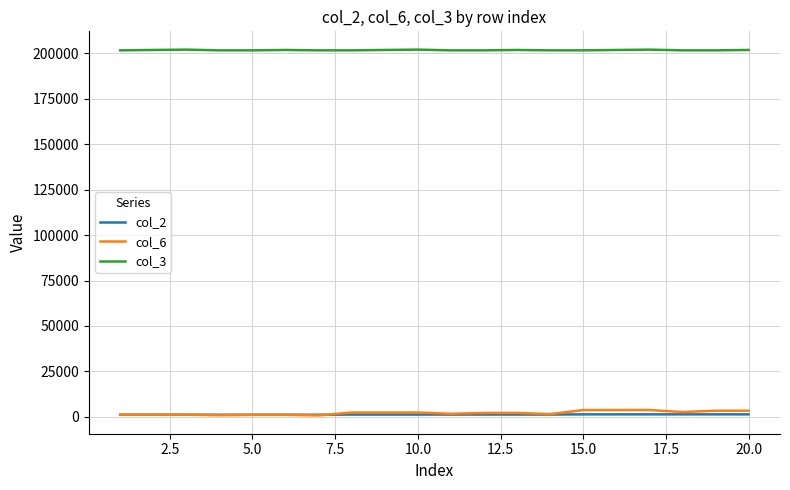

What is the minimum value for col_3?

201704